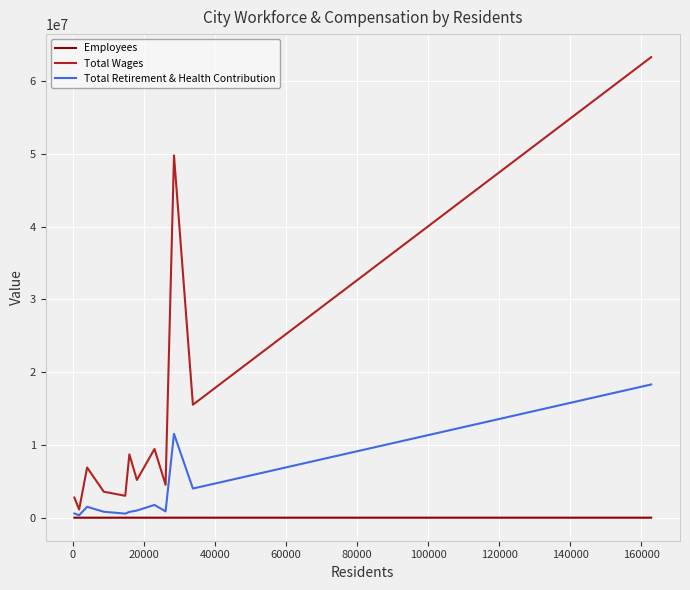

List the series in order of their overall mean, highest first.

Total Wages, Total Retirement & Health Contribution, Employees